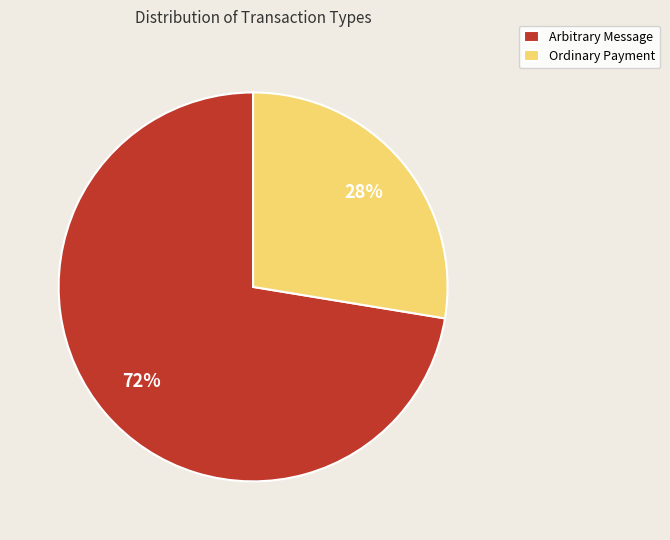

To the nearest percent, what is the combined percentage of Ordinary Payment and Arbitrary Message?

100%